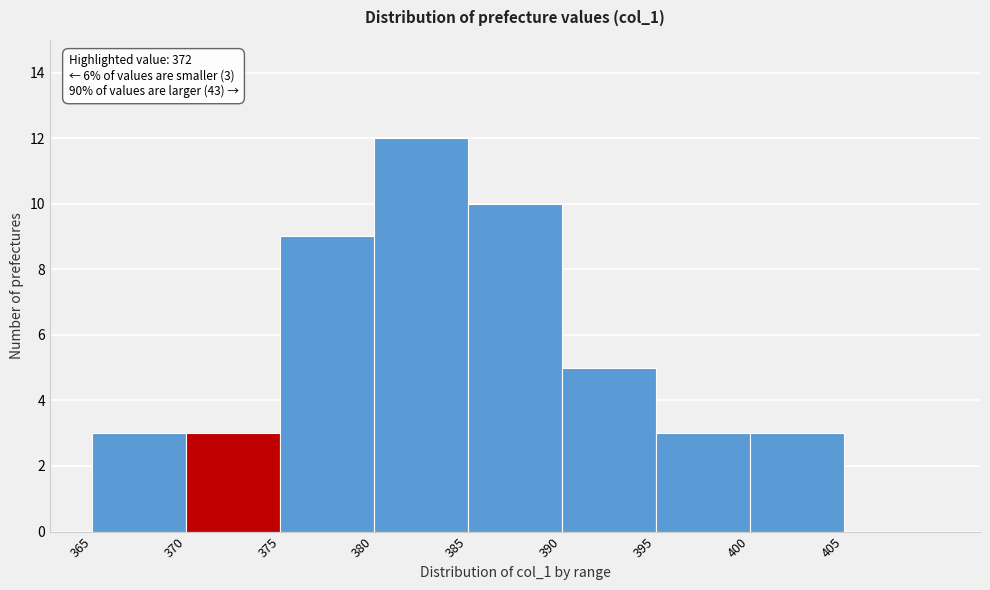

Which range on the x-axis has the tallest bar?

380 to 385